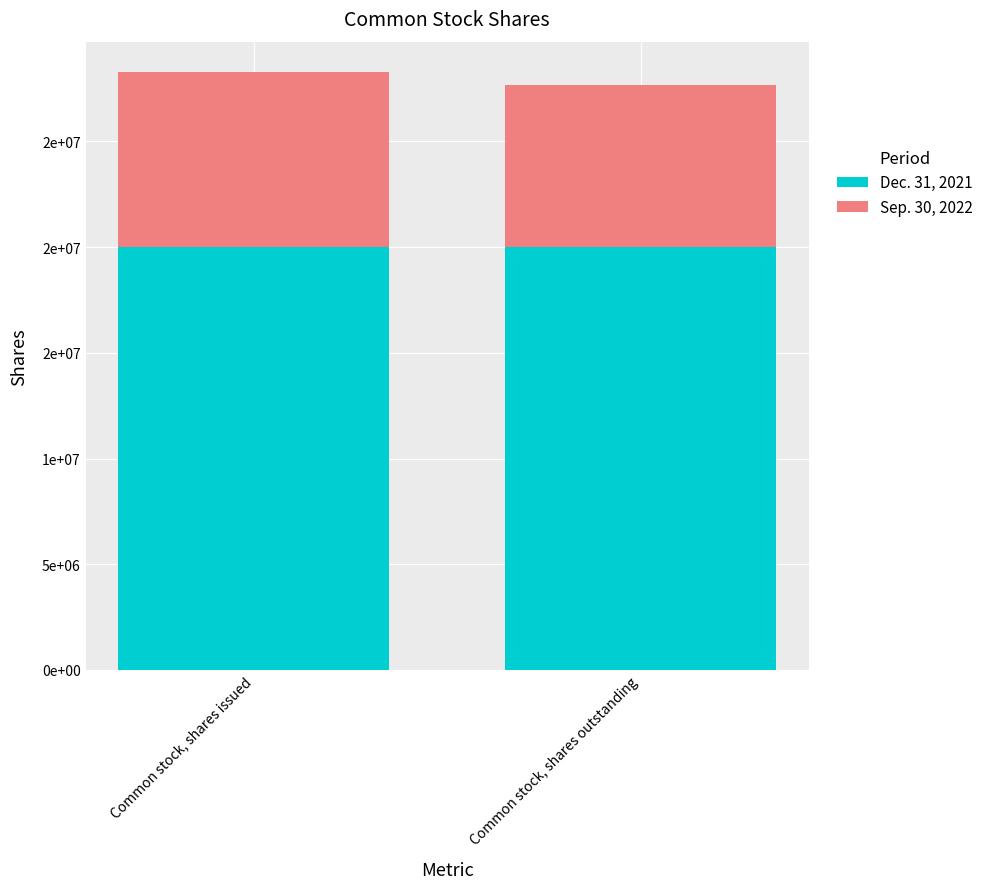

Are the bars horizontal?

No